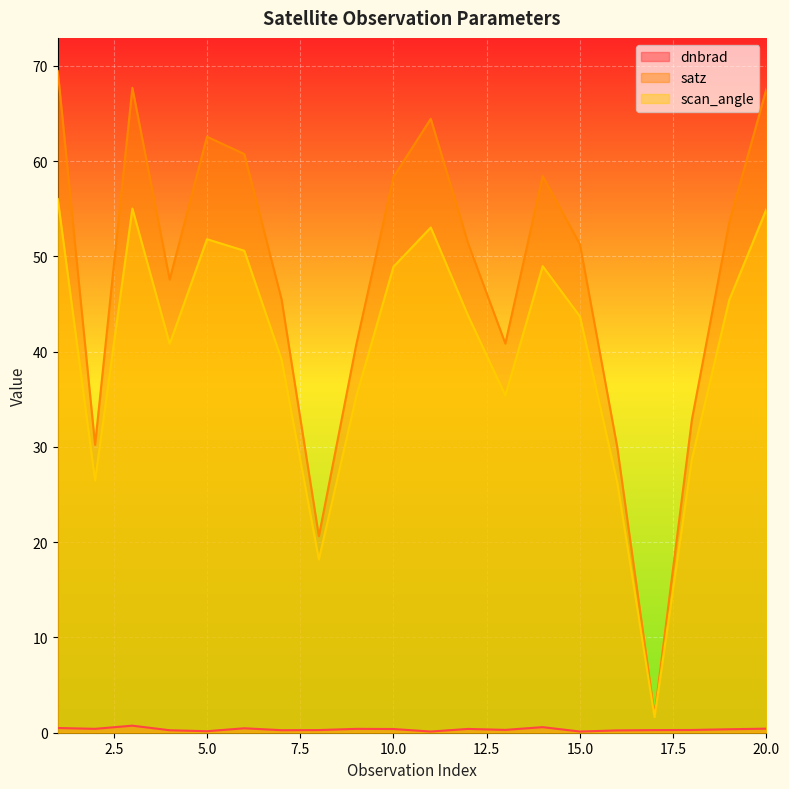

Does the chart display data point markers on the line(s)?

No